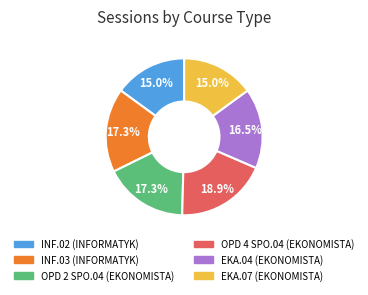

To the nearest percent, what is the average slice percentage?

17%